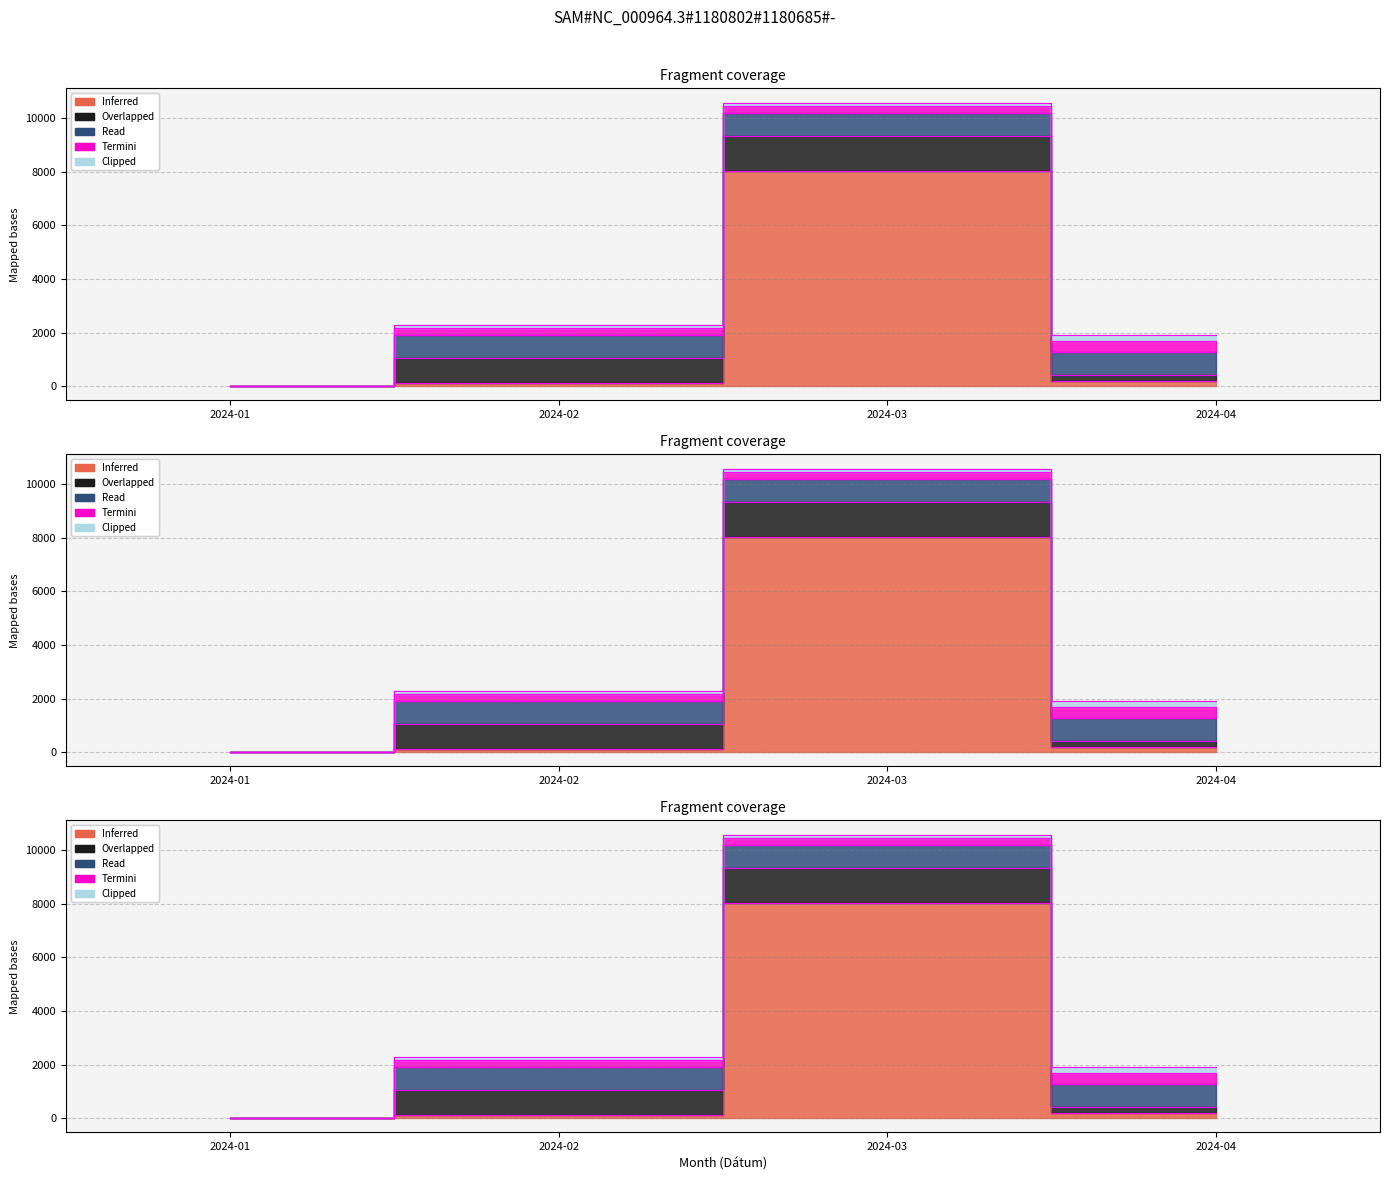

What value does the Inferred series have at 2024-03?

8050.0